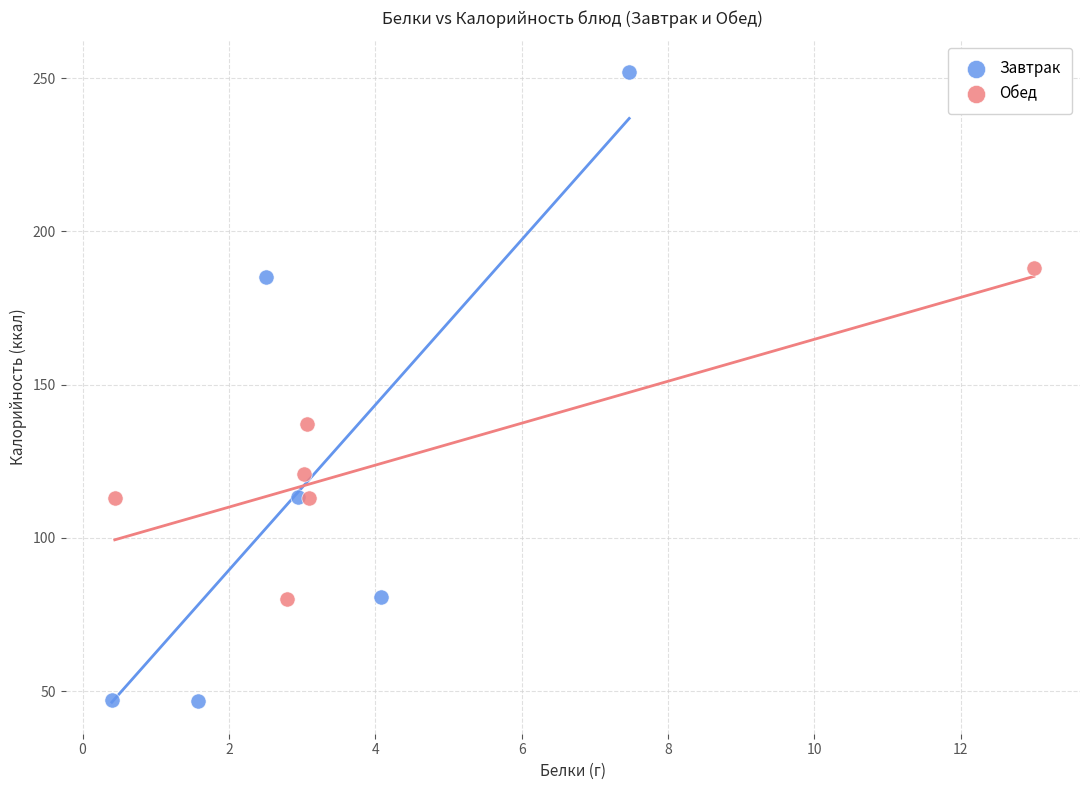

What are all the series names shown in the legend?

Завтрак, Обед